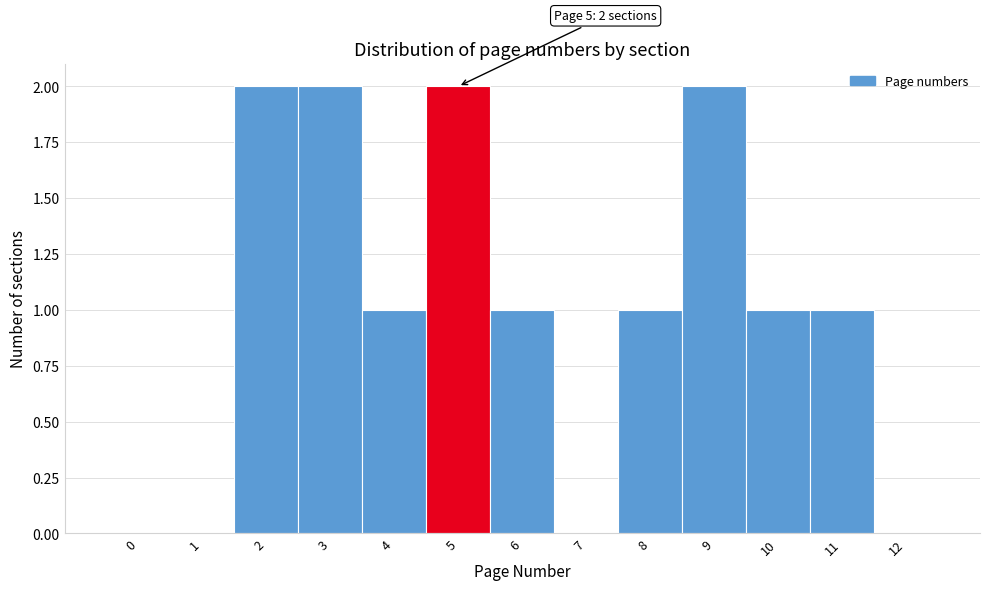

Reading right to left, what are all the values shown in this chart?

12=0	11=1	10=1	9=2	8=1	7=0	6=1	5=2	4=1	3=2	2=2	1=0	0=0